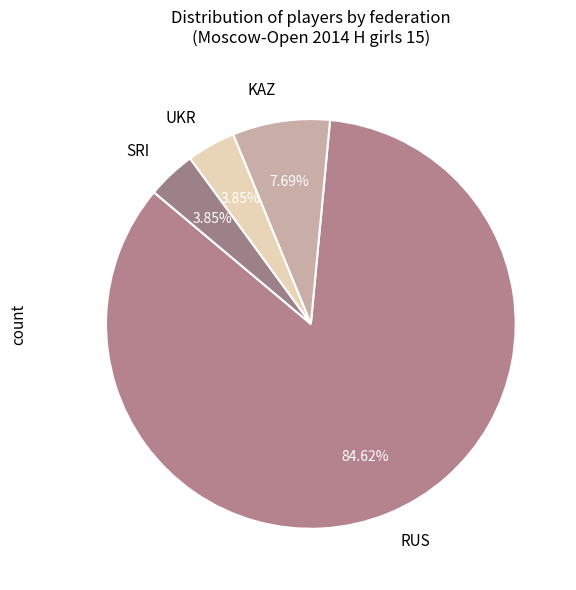

To the nearest percent, what is the difference between the largest and smallest slice percentages?

81%